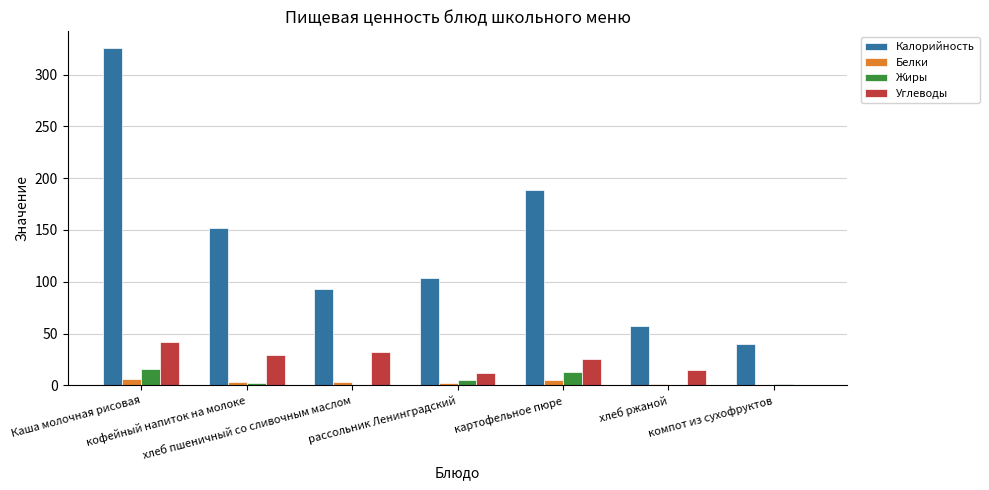

What are all the series names shown in the legend?

Калорийность, Белки, Жиры, Углеводы